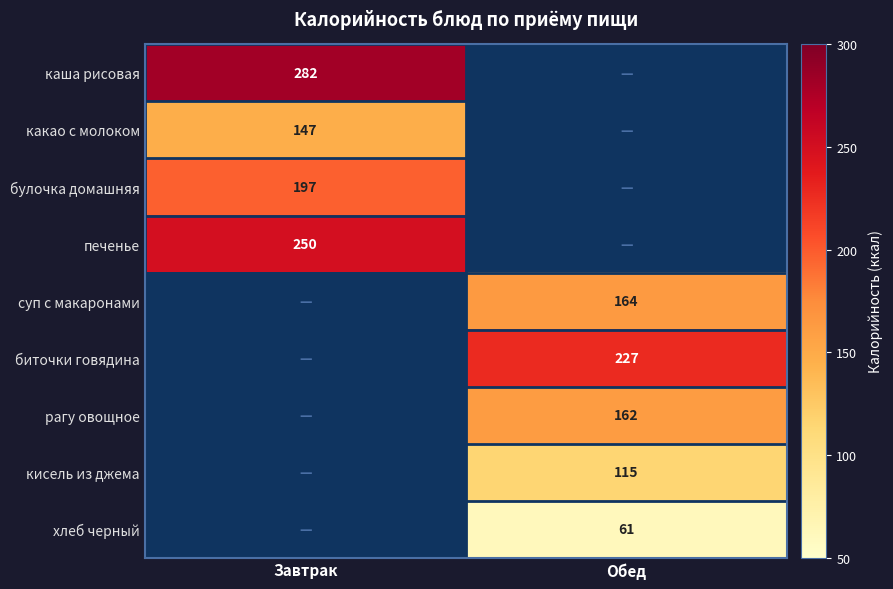

True or false: печенье has a value of 250 at Завтрак.

True